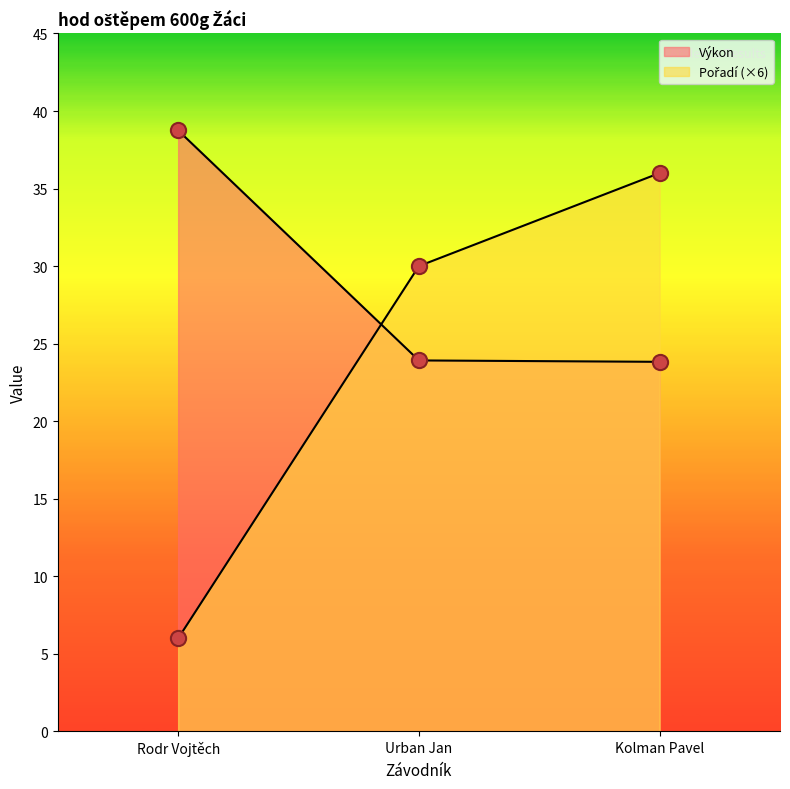

Which series reaches the maximum Y coordinate?

Výkon